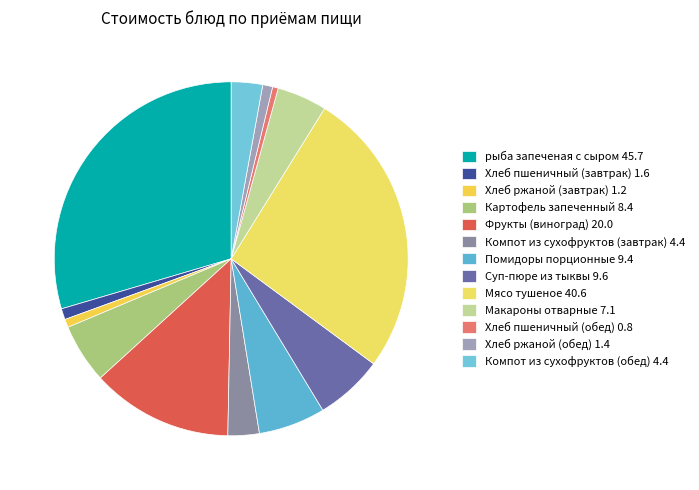

Does Мясо тушеное account for over 50% of the chart?

No